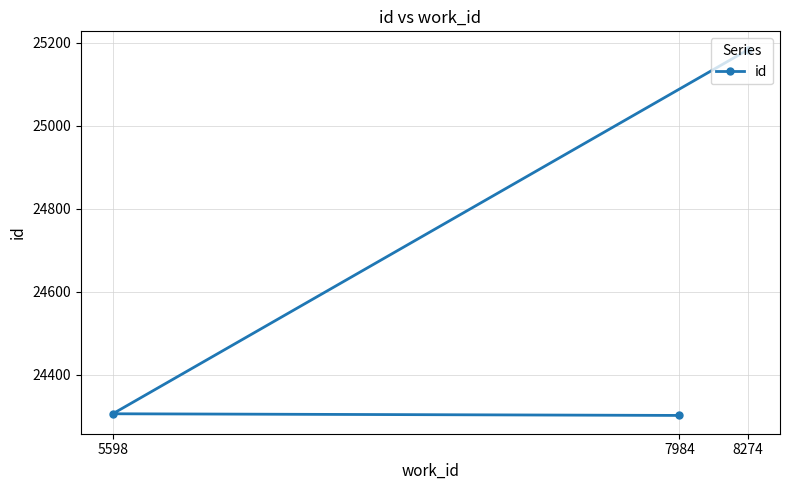

Reading left to right, extract all data points from this chart.

5598=24306	7984=24302	8274=25184